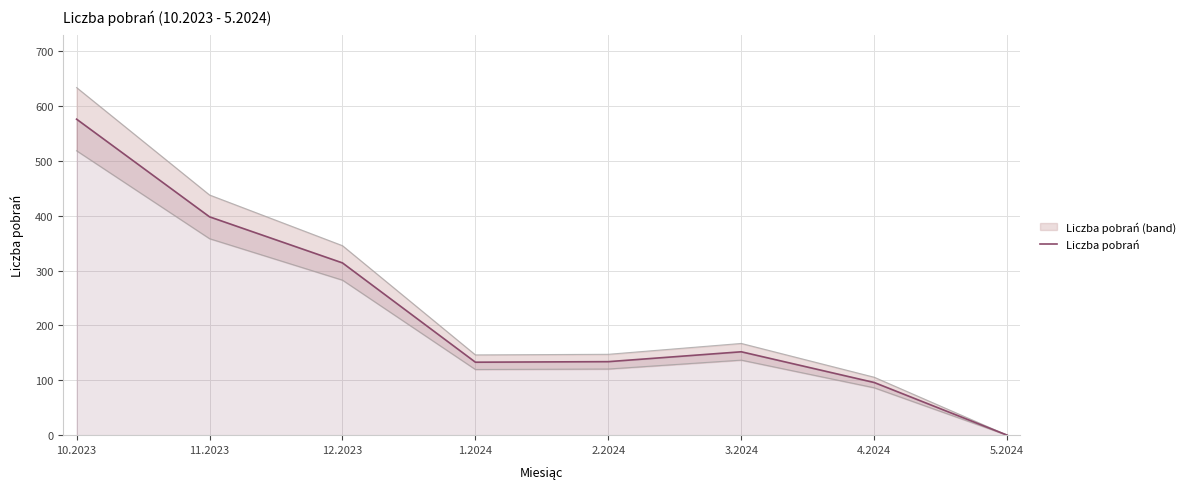

Is it true that the value at 4.2024 is 96?

True